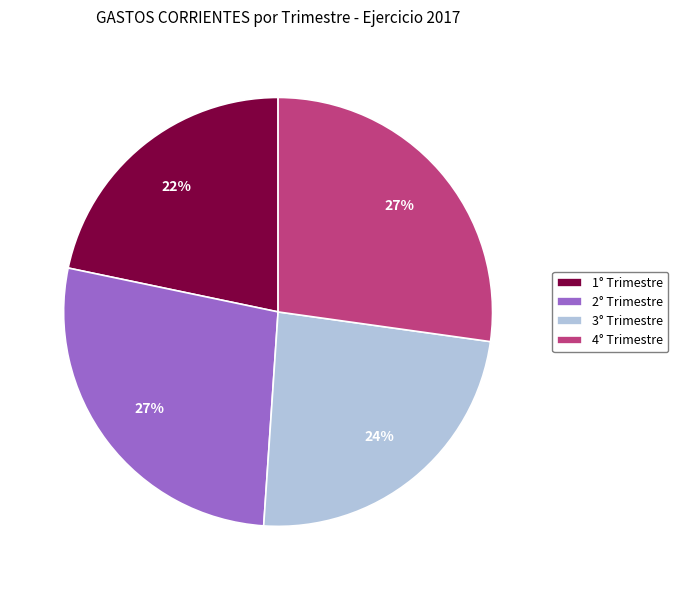

How many slices are in this pie chart?

4